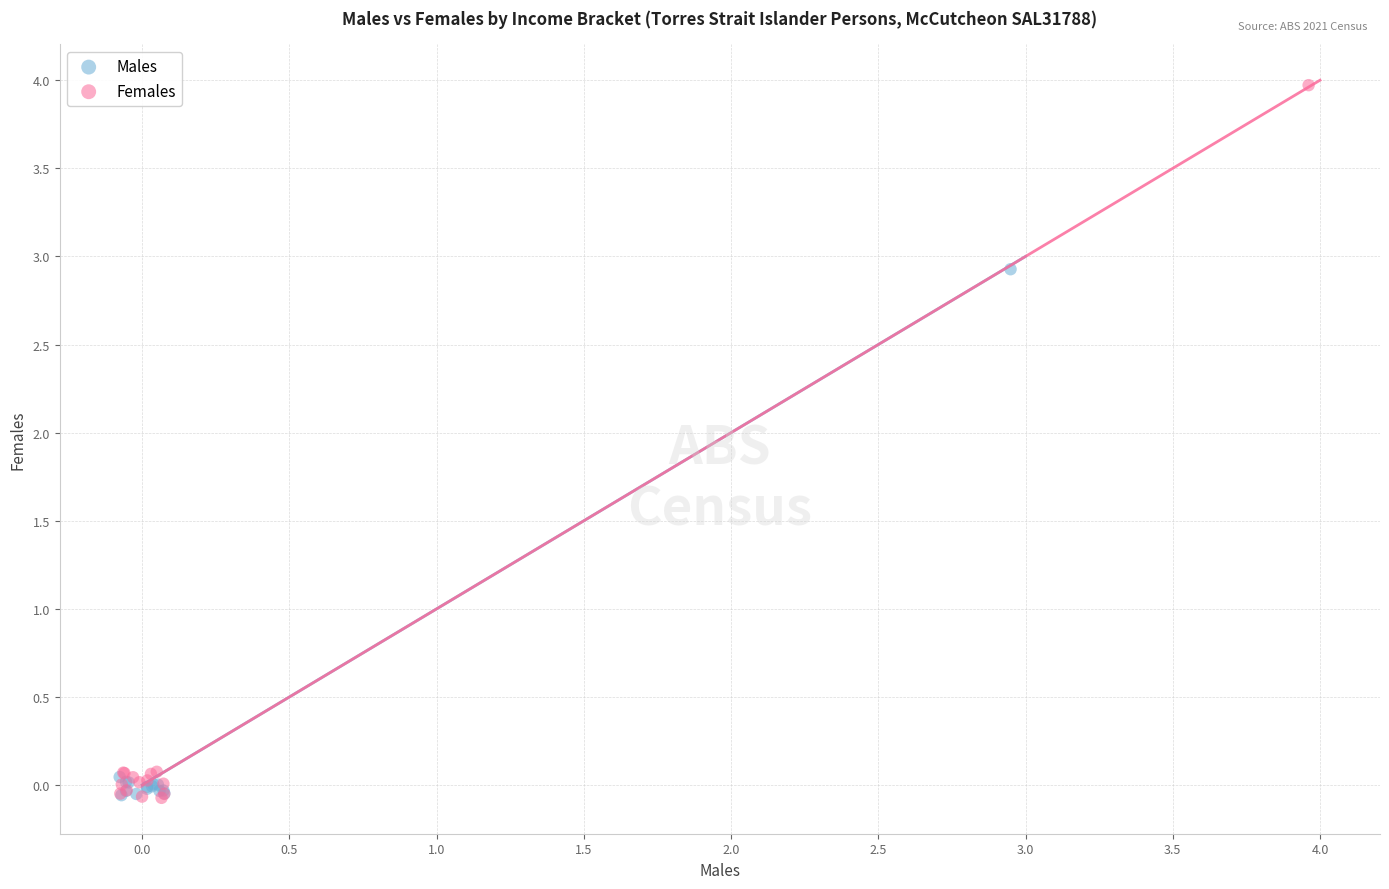

Which series reaches the maximum Y coordinate?

Females